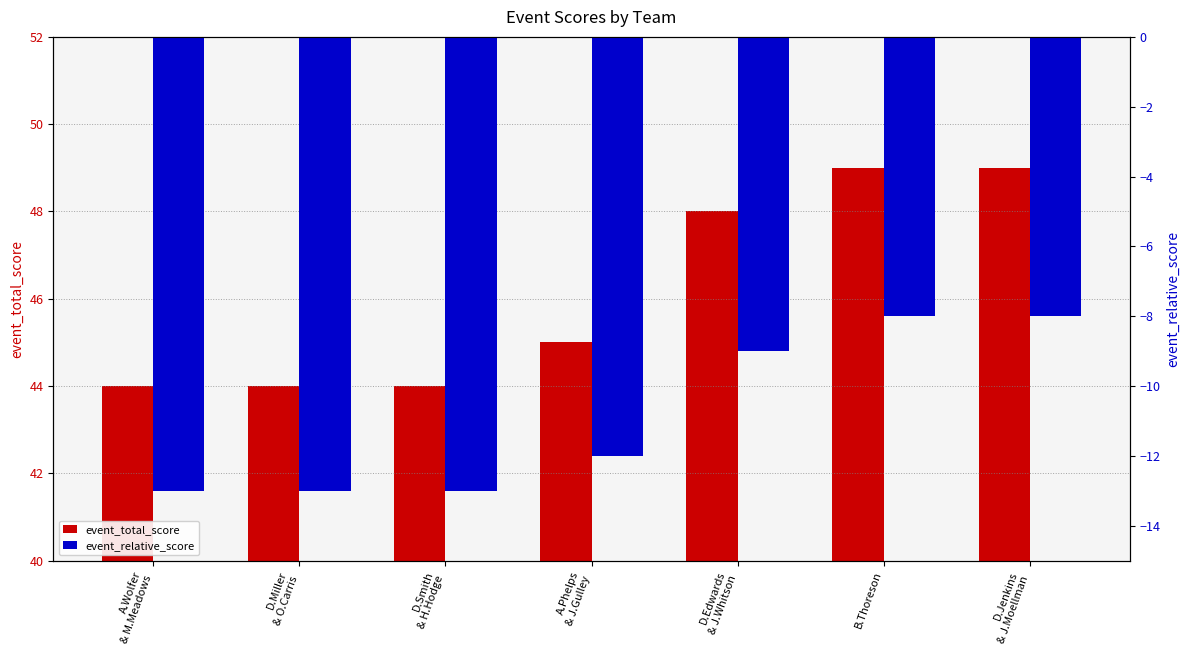

Is it true that event_relative_score equals -8 at B.Thoreson?

True